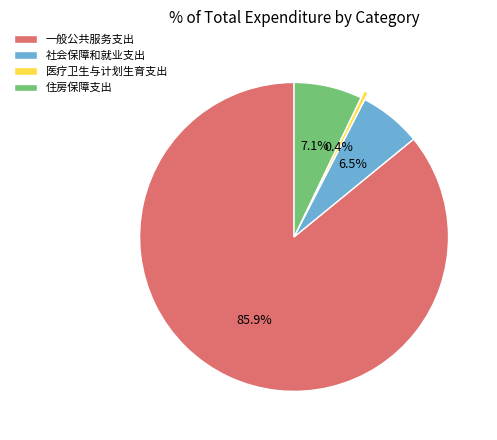

Between 一般公共服务支出 and 医疗卫生与计划生育支出, which is larger?

一般公共服务支出